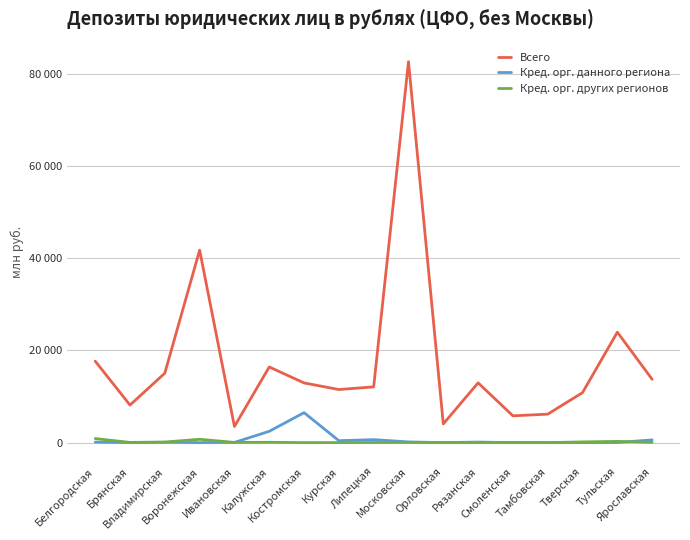

Between Тверская and Ярославская, which series saw the biggest shift?

Всего